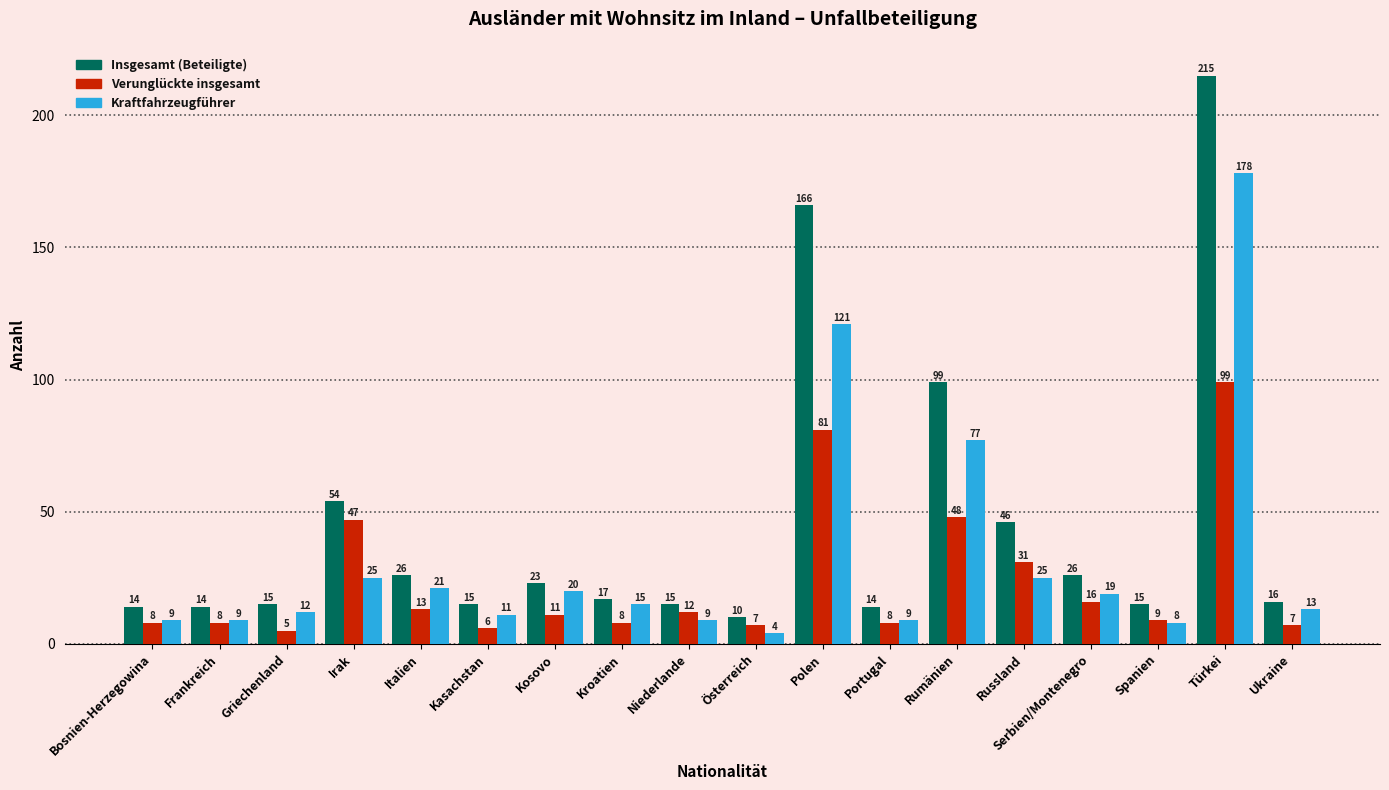

Reading left to right, list all the values displayed in this chart.

Insgesamt (Beteiligte): Bosnien-Herzegowina=14	Frankreich=14	Griechenland=15	Irak=54	Italien=26	Kasachstan=15	Kosovo=23	Kroatien=17	Niederlande=15	Österreich=10	Polen=166	Portugal=14	Rumänien=99	Russland=46	Serbien/Montenegro=26	Spanien=15	Türkei=215	Ukraine=16
Verunglückte insgesamt: Bosnien-Herzegowina=8	Frankreich=8	Griechenland=5	Irak=47	Italien=13	Kasachstan=6	Kosovo=11	Kroatien=8	Niederlande=12	Österreich=7	Polen=81	Portugal=8	Rumänien=48	Russland=31	Serbien/Montenegro=16	Spanien=9	Türkei=99	Ukraine=7
Kraftfahrzeugführer: Bosnien-Herzegowina=9	Frankreich=9	Griechenland=12	Irak=25	Italien=21	Kasachstan=11	Kosovo=20	Kroatien=15	Niederlande=9	Österreich=4	Polen=121	Portugal=9	Rumänien=77	Russland=25	Serbien/Montenegro=19	Spanien=8	Türkei=178	Ukraine=13